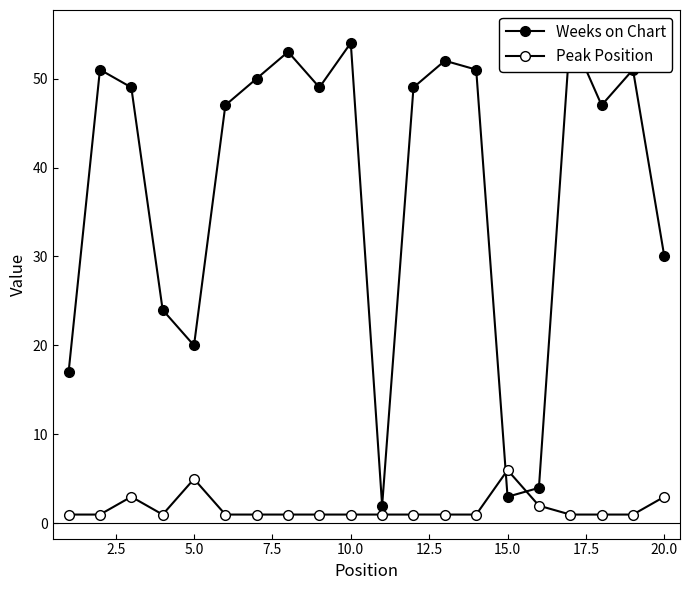

How many intersections are there between Weeks on Chart and Peak Position?

2